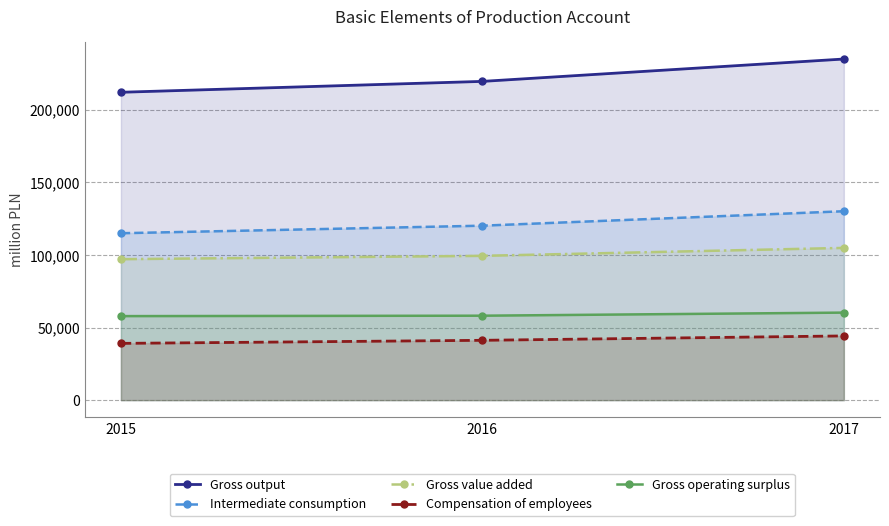

The Compensation of employees series shows 39077 at 2015. True or false?

True